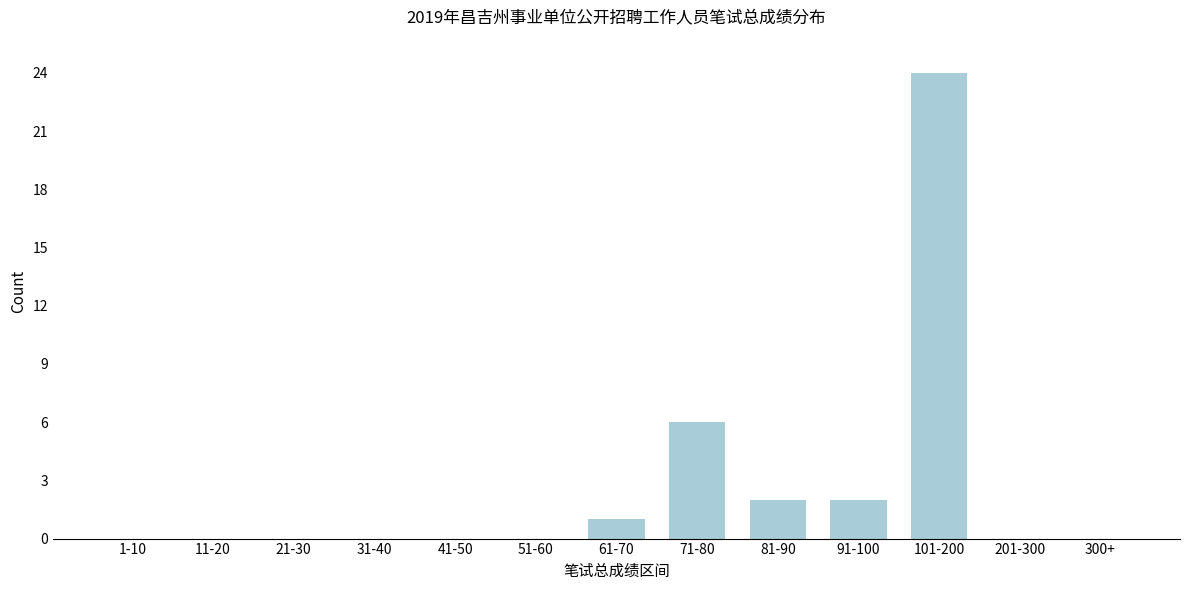

Reading left to right, extract all data points from this chart.

1-10=0	11-20=0	21-30=0	31-40=0	41-50=0	51-60=0	61-70=1	71-80=6	81-90=2	91-100=2	101-200=24	201-300=0	300+=0